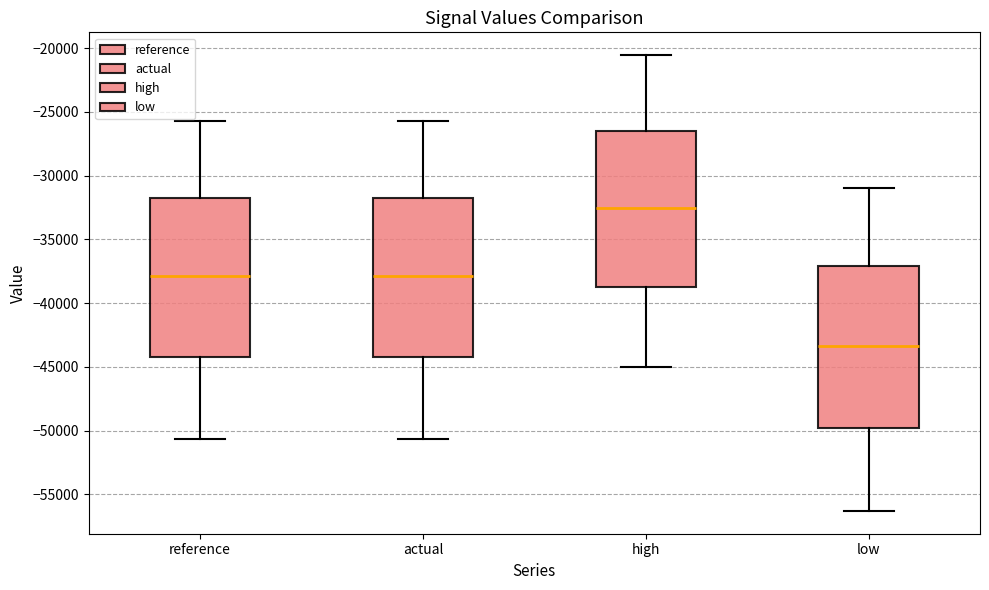

Where does the median line of the box for low sit on the y-axis? The values are not printed on the chart, so give them approximately, as read against the axis.

-43500